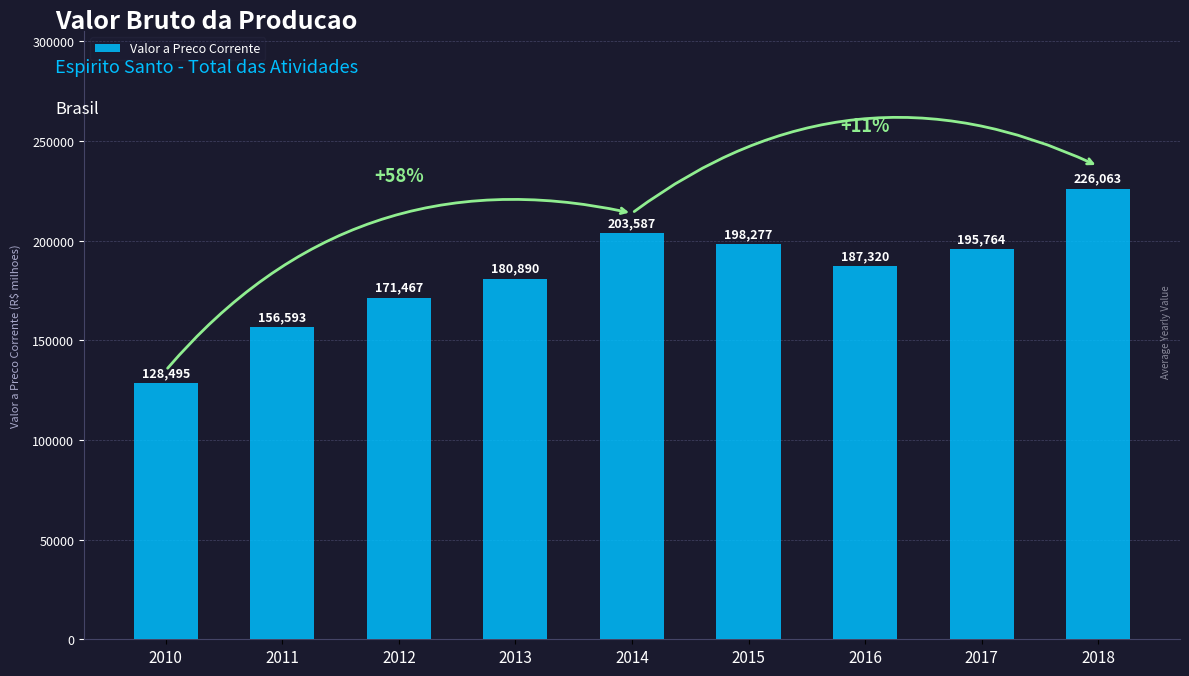

What is the value of the 3rd bar from the left?

171466.5